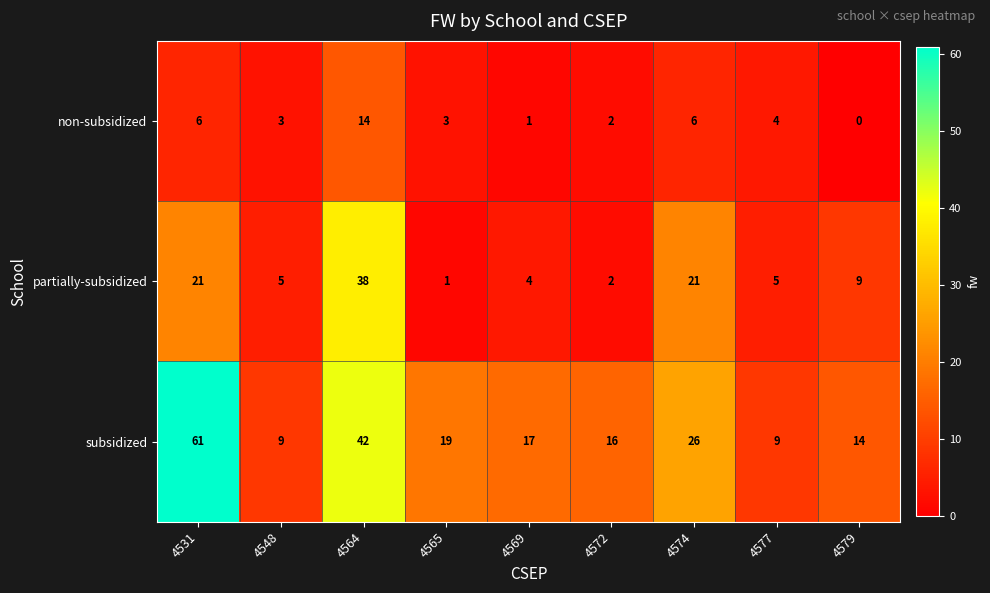

Is it true that non-subsidized equals 0 at 4579?

True